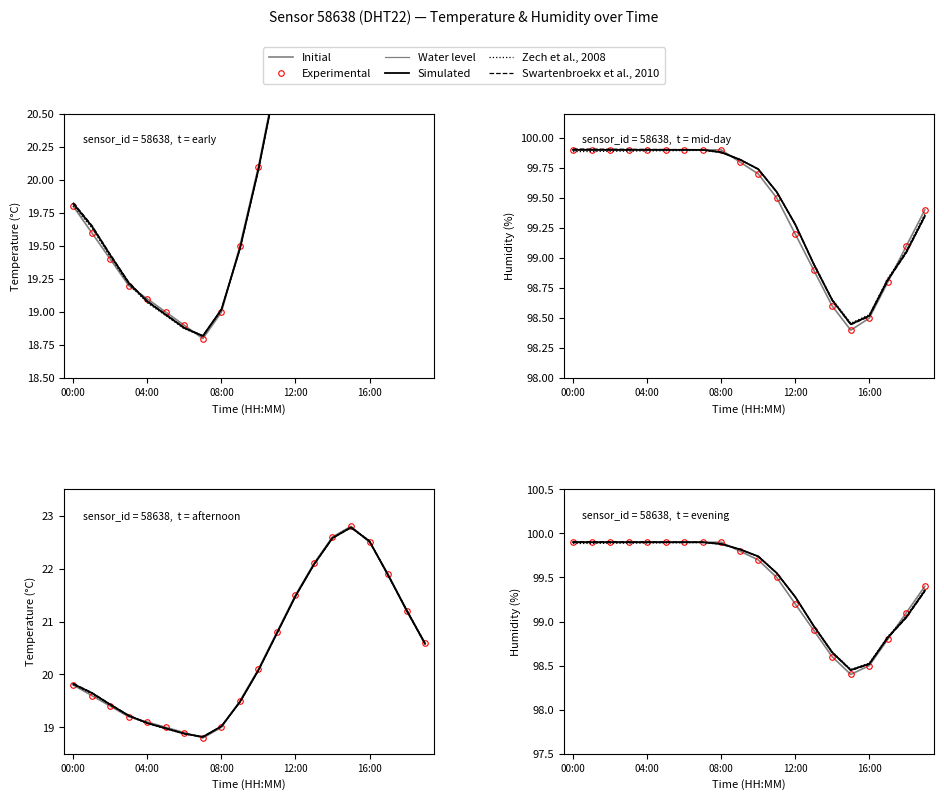

Which series changed the most between 00:00 and 15?

Initial